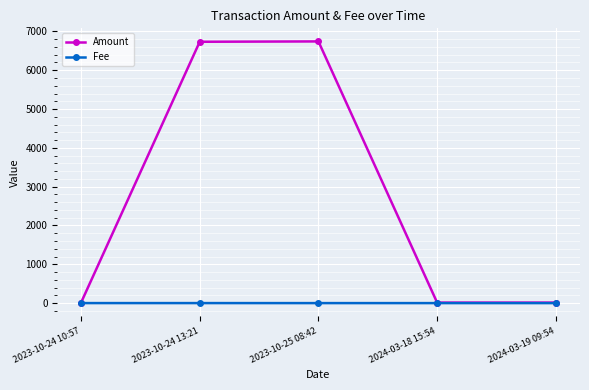

Which series has the largest total across all categories?

Amount